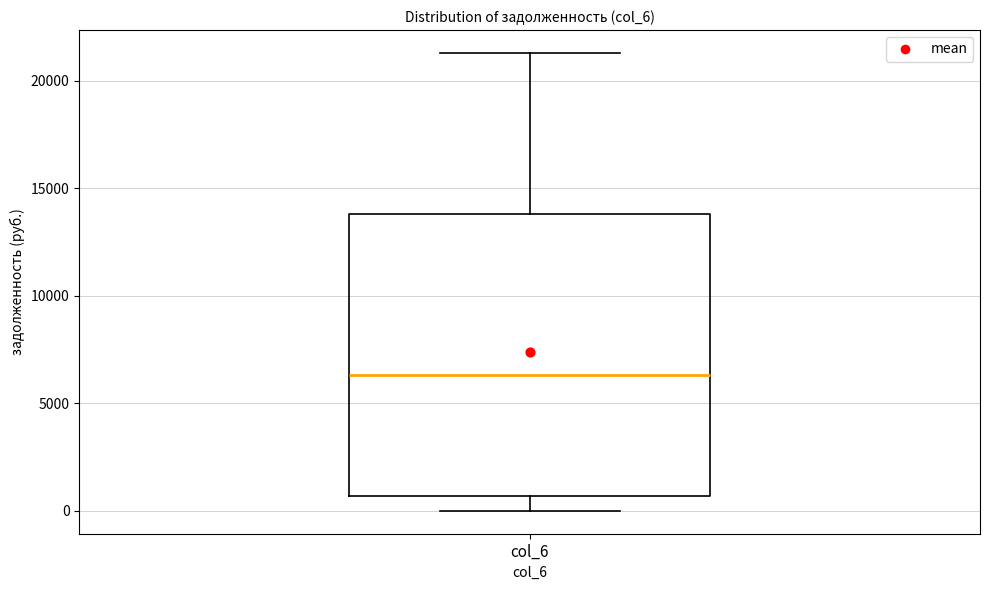

Where does the median line of the box for col_6 sit on the y-axis? The values are not printed on the chart, so give them approximately, as read against the axis.

6500